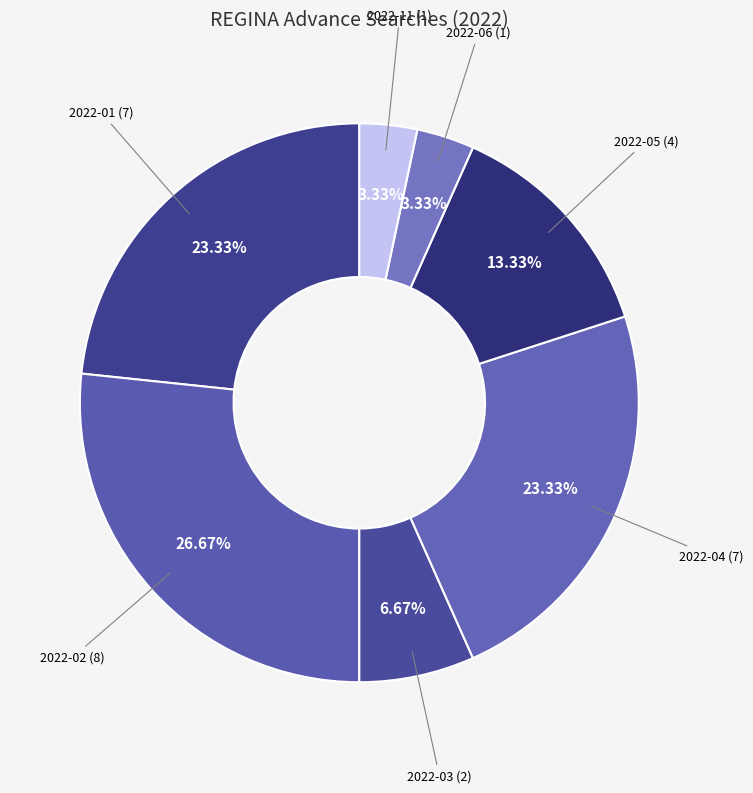

Does any single category account for the majority?

No